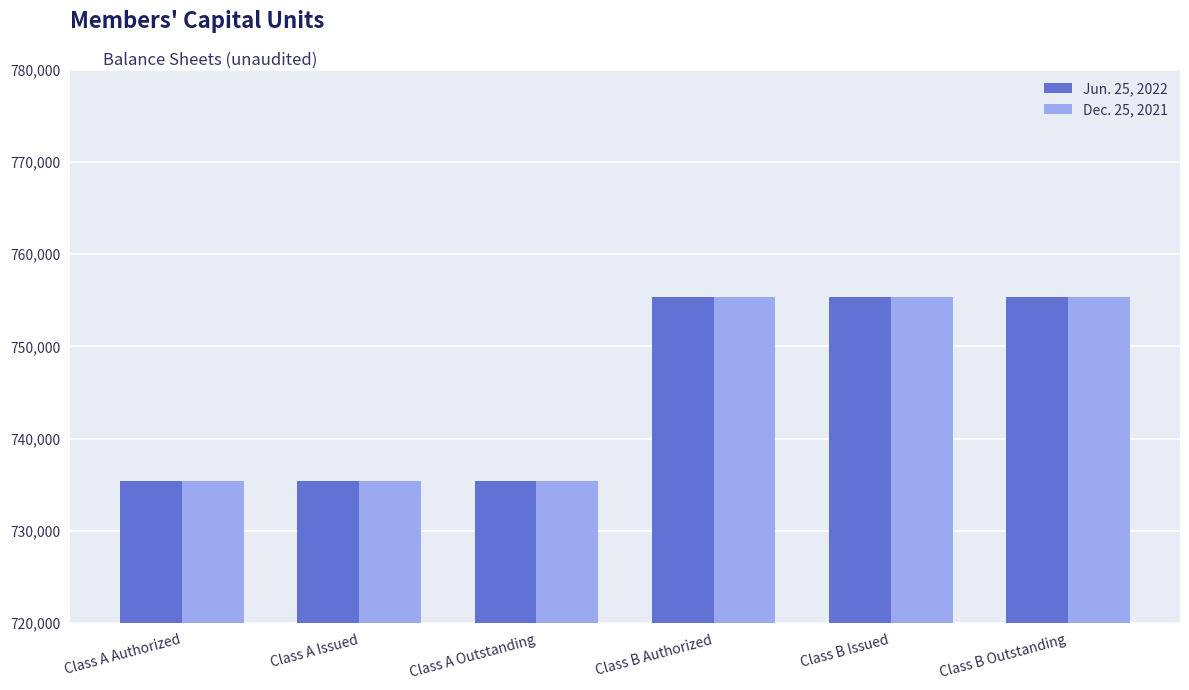

Reading left to right, extract all data points from this chart.

Jun. 25, 2022: 735385	735385	735385	755385	755385	755385
Dec. 25, 2021: 735385	735385	735385	755385	755385	755385